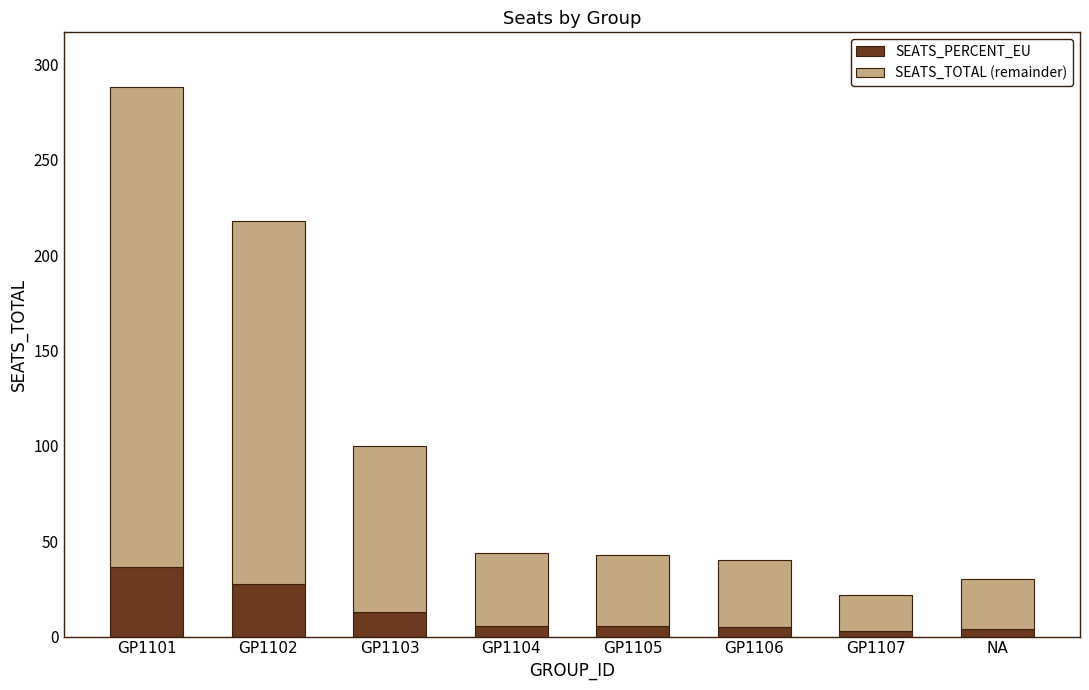

At which label does SEATS_PERCENT_EU reach its peak?

GP1101